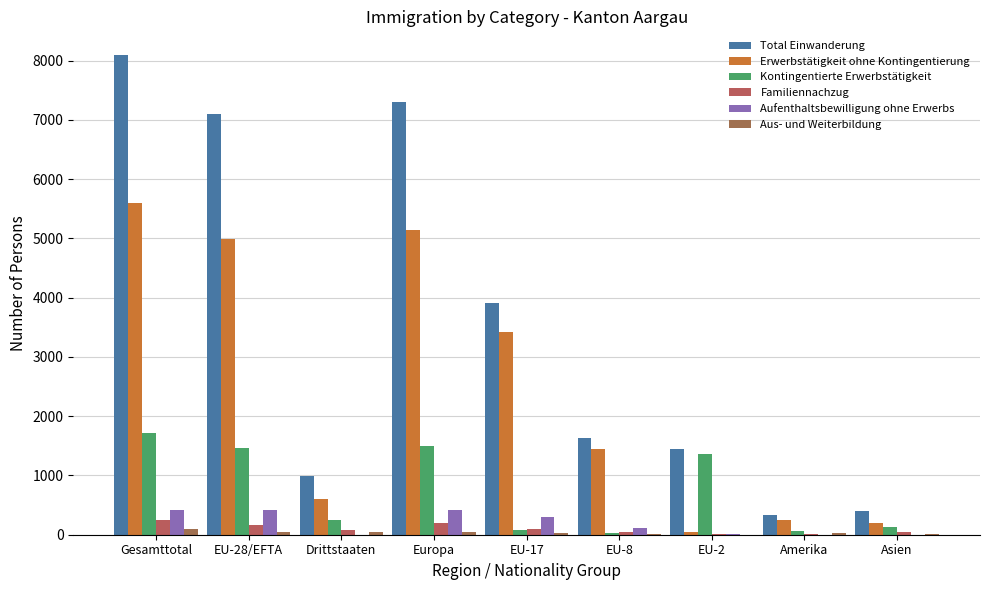

The value of Aus- und Weiterbildung at Asien is 28. True or false?

False